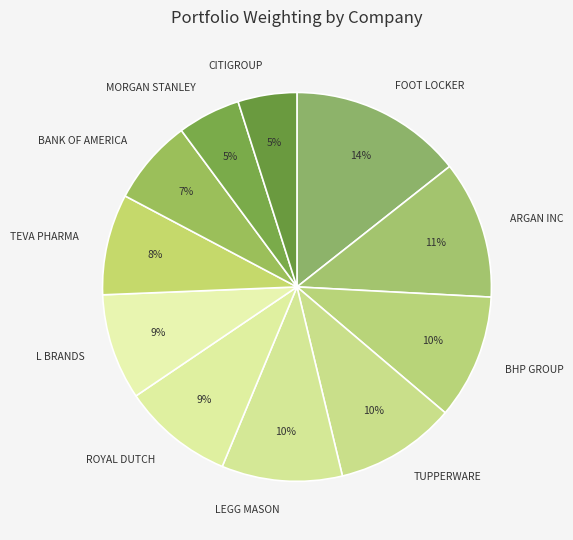

How many slices are in this pie chart?

11